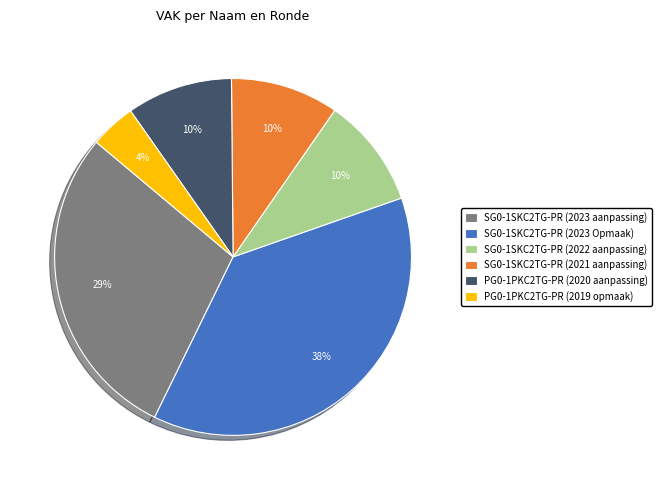

True or false: SG0-1SKC2TG-PR (2021 aanpassing) accounts for 10% of the total.

True